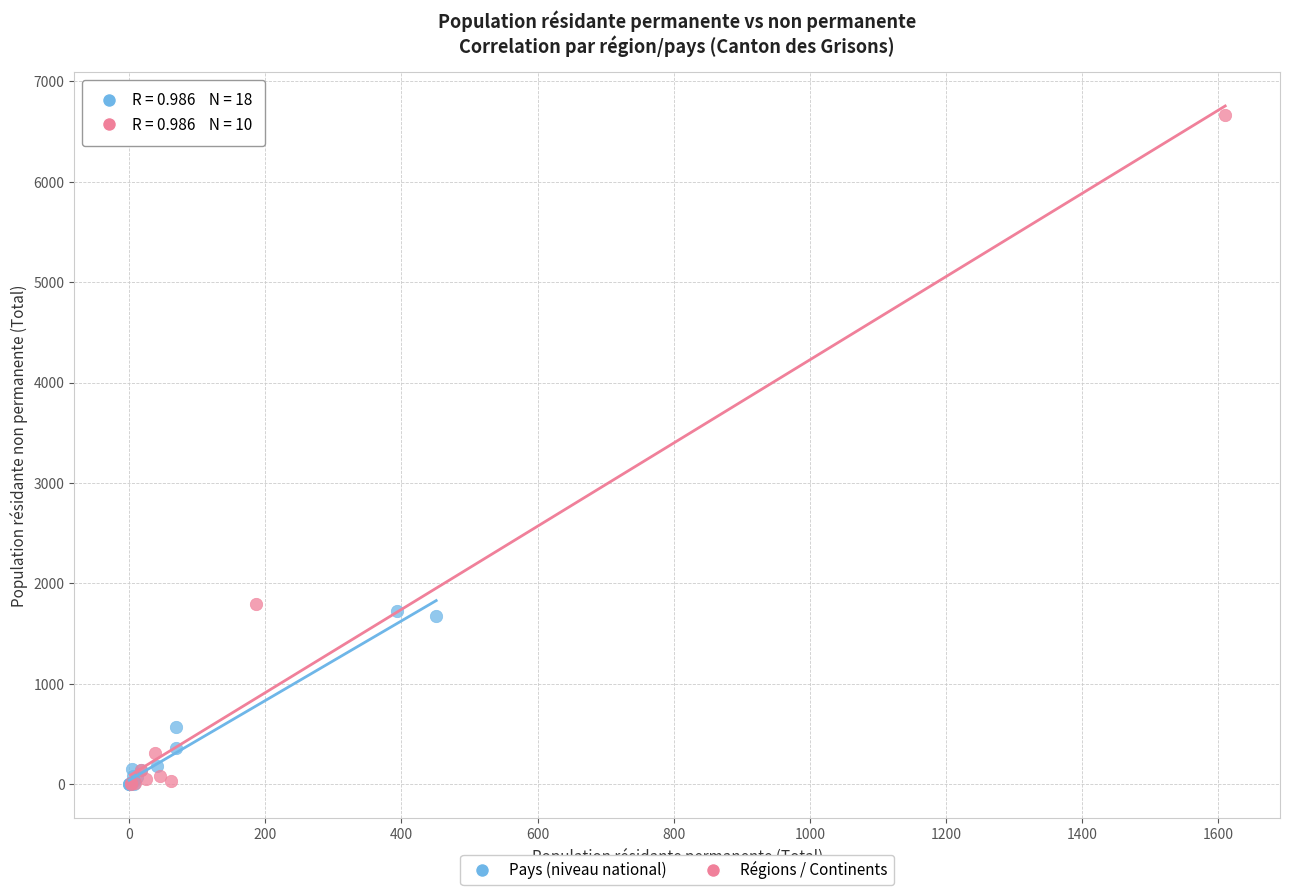

Which series reaches the maximum Y coordinate?

Régions / Continents